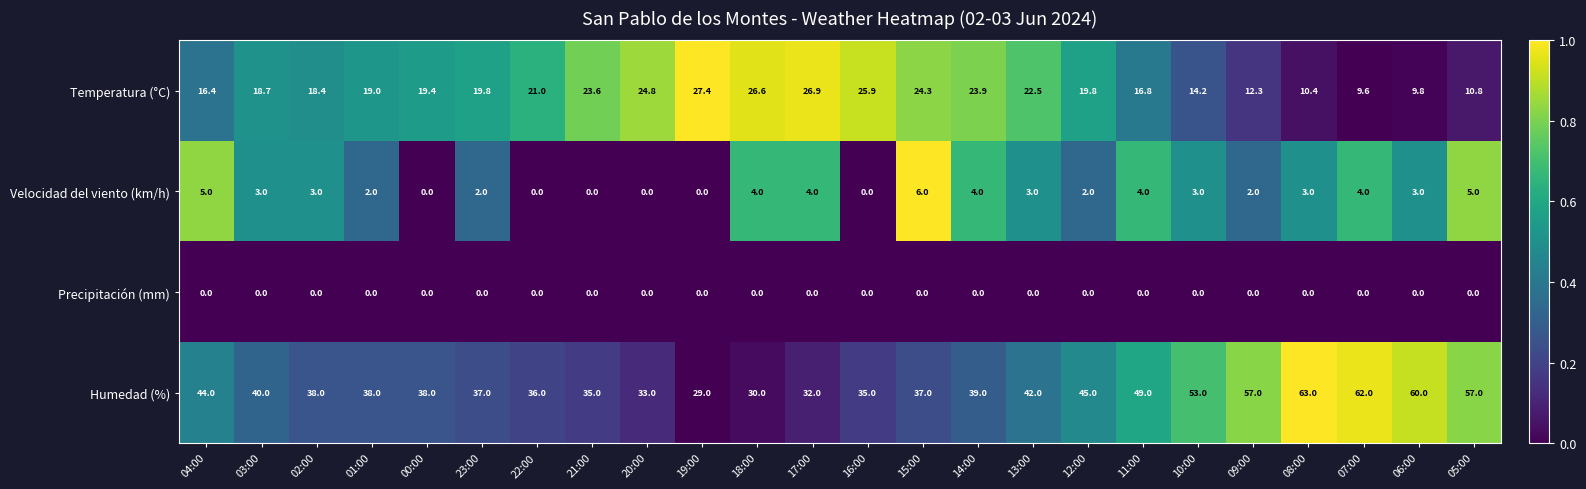

What is the total value across all series at 14:00?

66.9